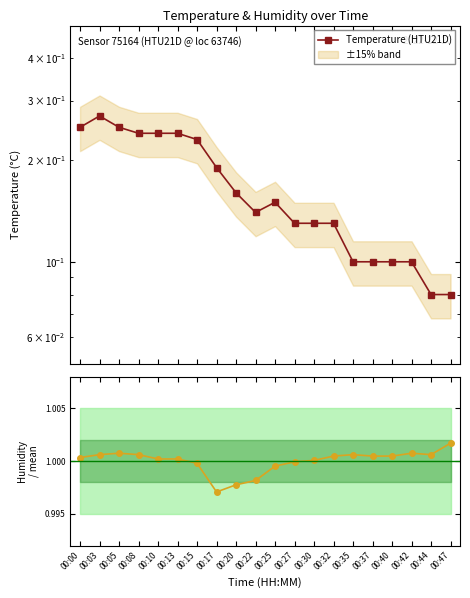

True or false: Temperature (HTU21D) has a value of 0.2 at 00:10.

True